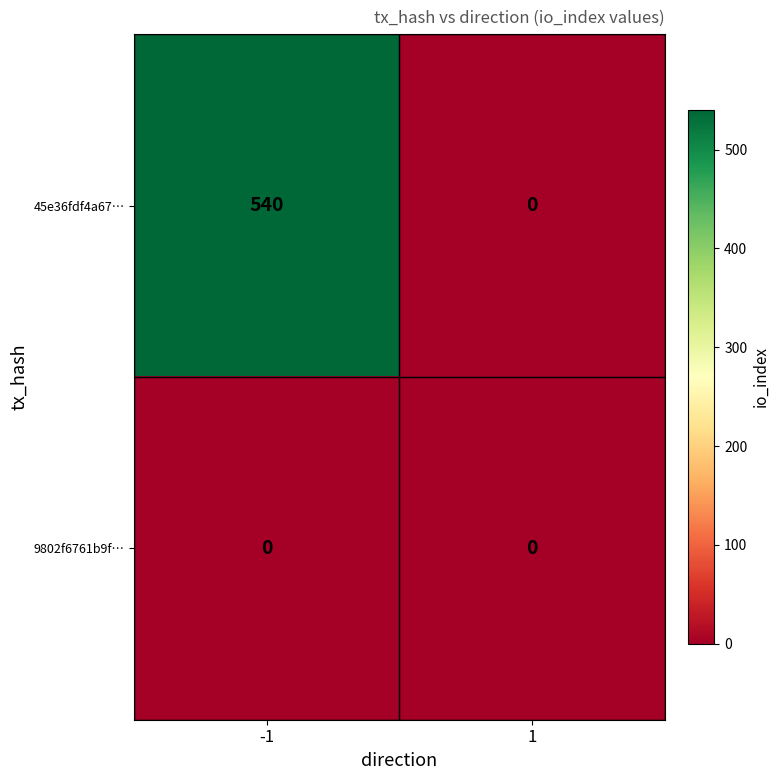

The value of 45e36fdf4a67… at -1 is 540. True or false?

True